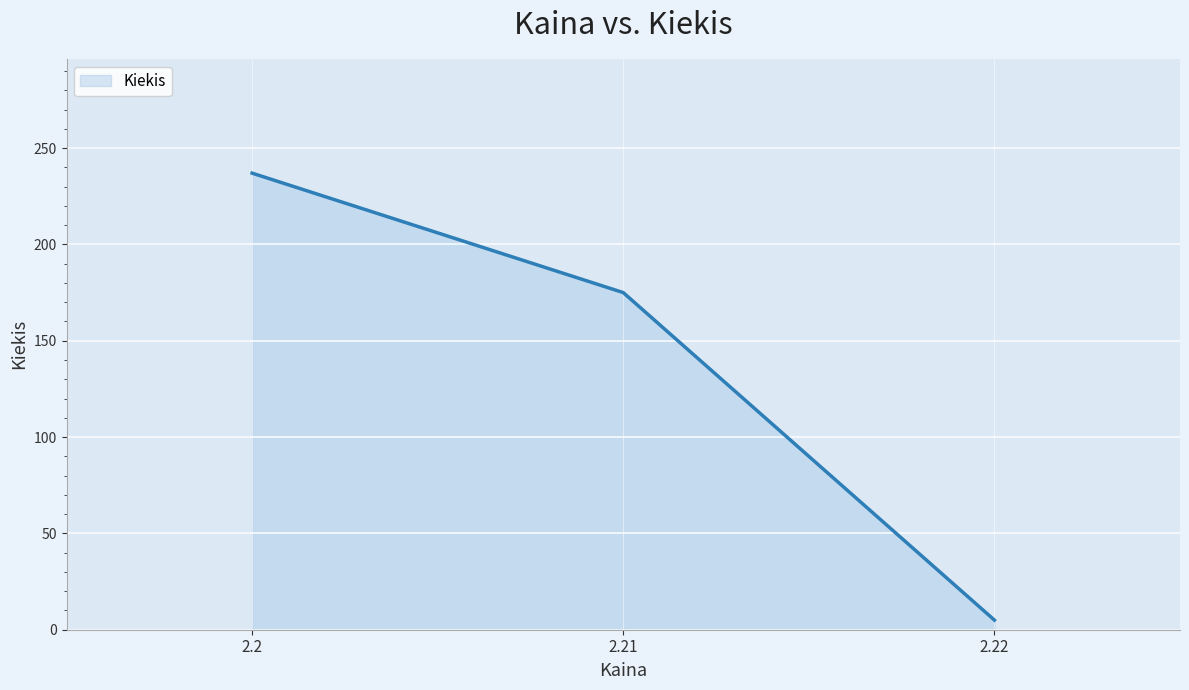

Reading right to left, list all the values displayed in this chart.

2.22=5	2.21=175	2.2=237